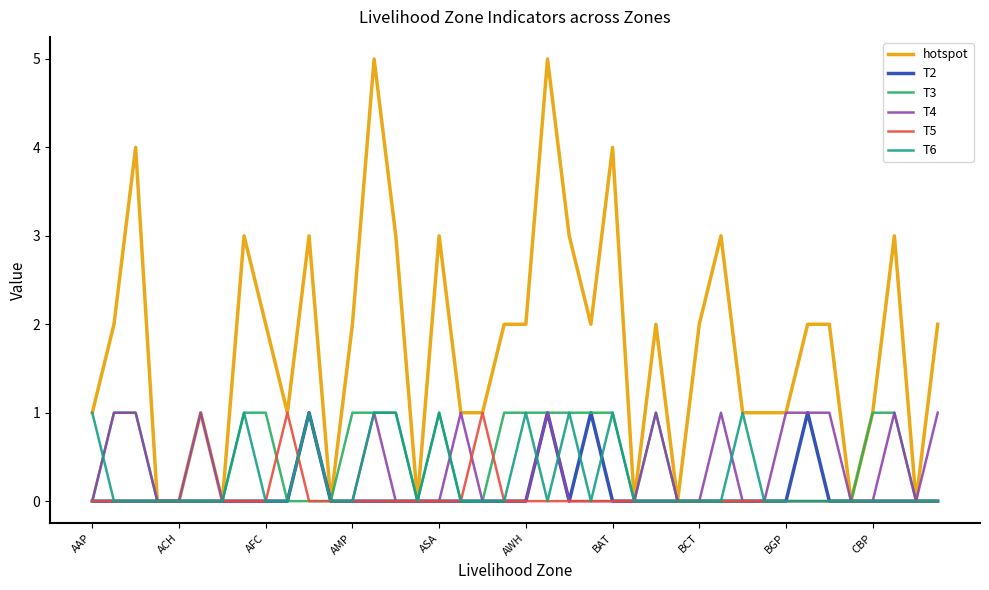

What is the highest value of the T3 series?

1